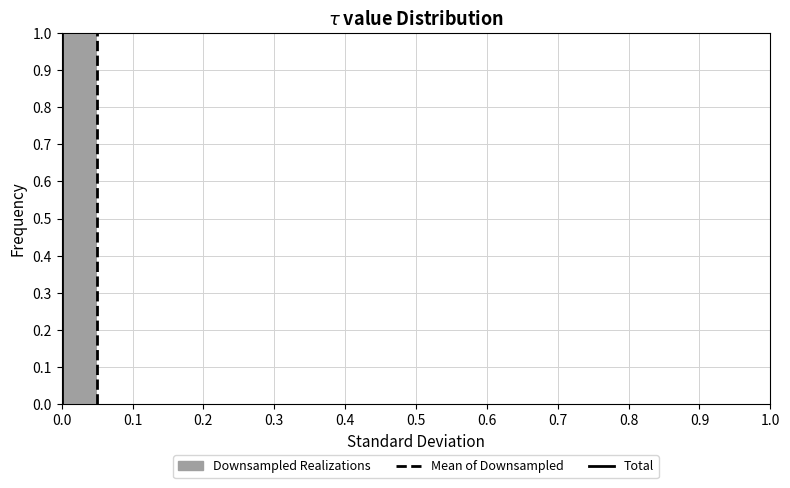

Over which range of the x-axis is the bar tallest?

0.00 to 0.05